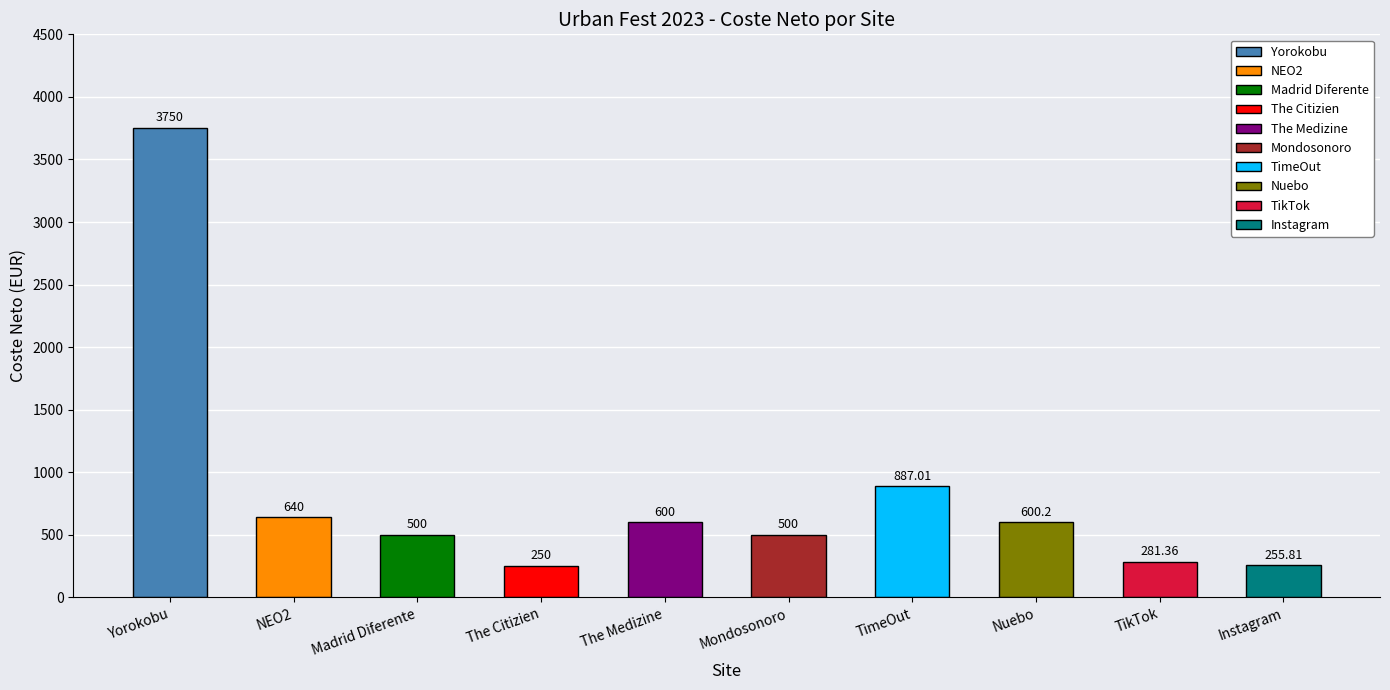

The value at The Citizien is 250.0. True or false?

True